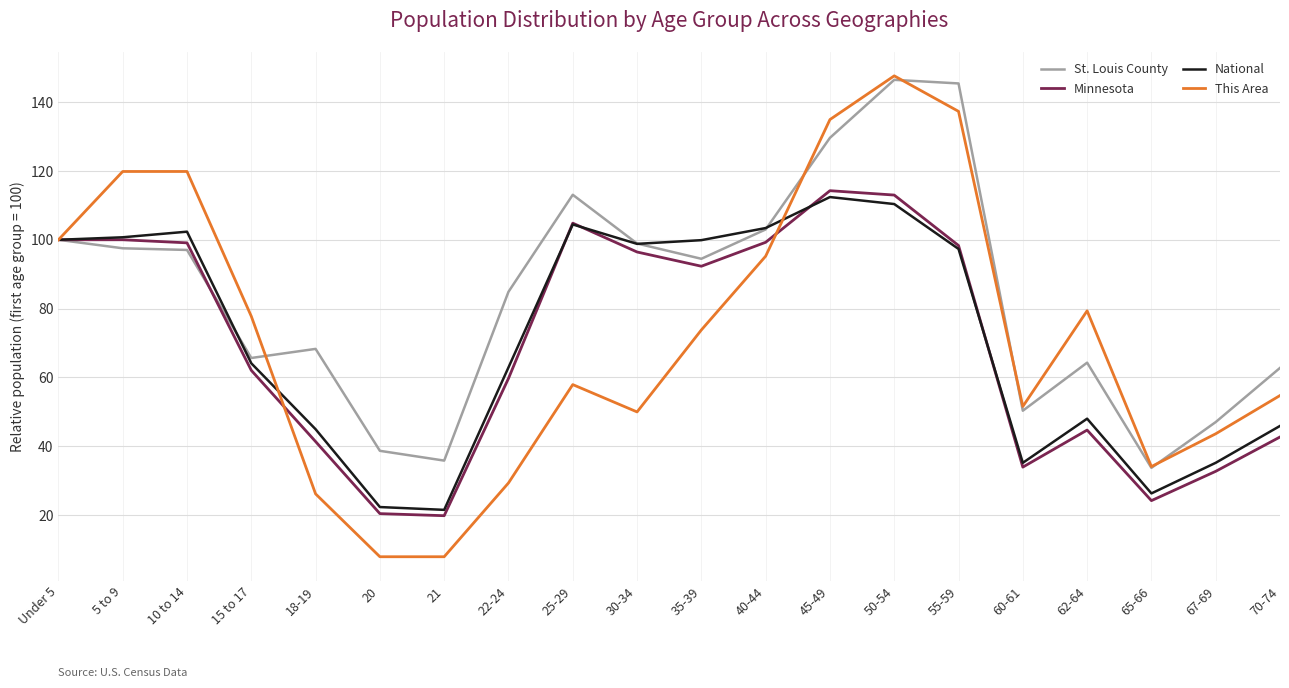

What is the minimum value for National?

21.6